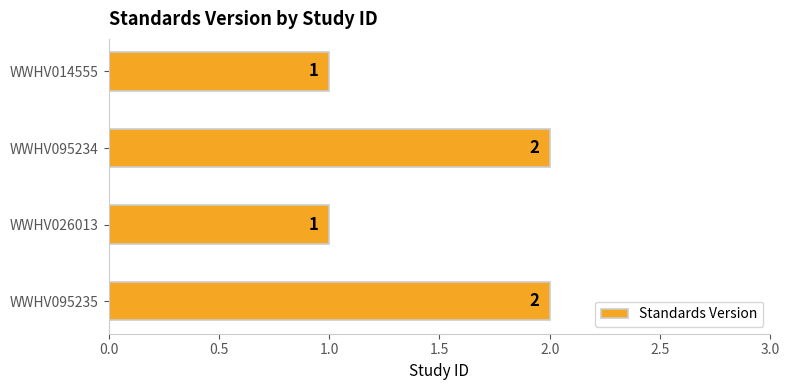

What is the sum of all values?

6